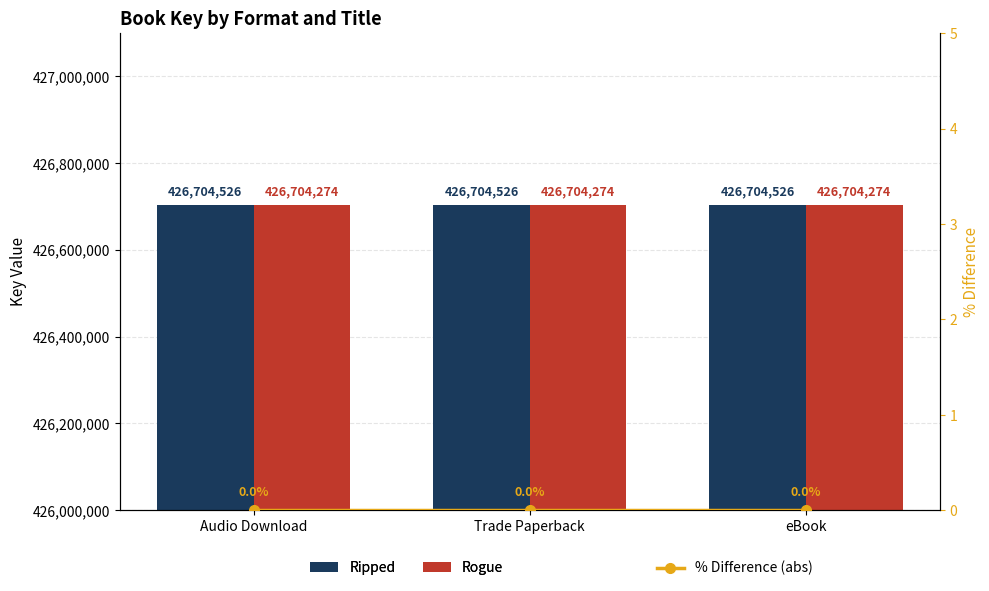

Which series has the widest spread of values?

Ripped